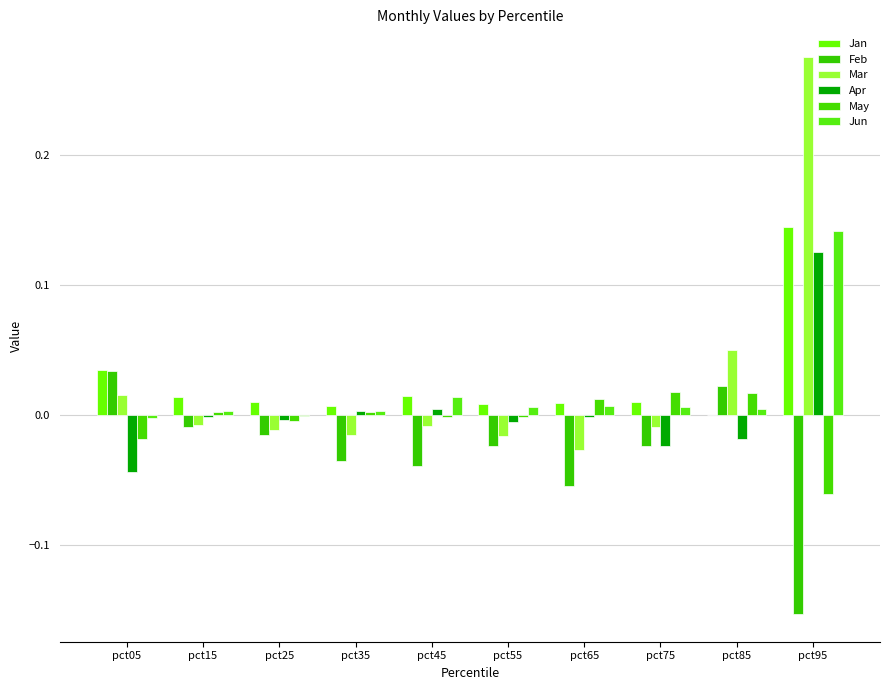

Which has a higher value, pct45 or pct05?

pct05